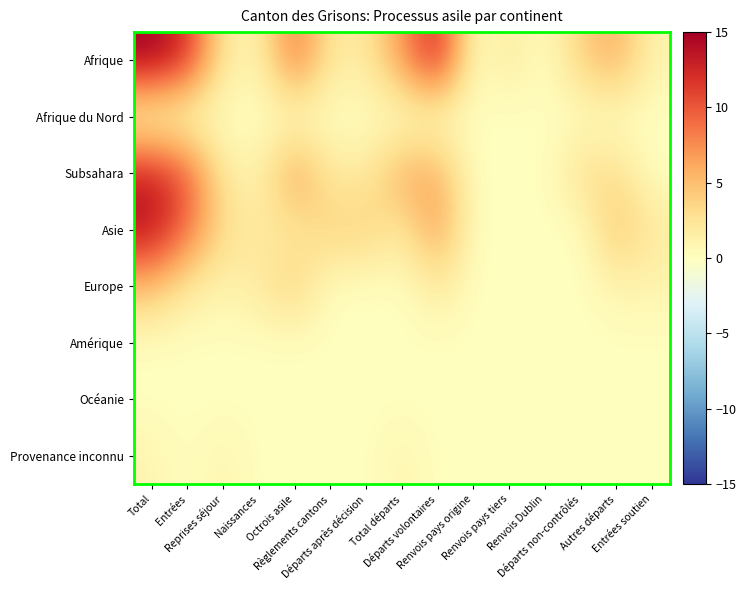

Reading left to right, transcribe all the data shown in this chart.

Afrique: Total=15	Entrées=12	Reprises séjour=2	Naissances=1	Octrois asile=9	Règlements cantons=2	Départs après décision=2	Total départs=7	Départs volontaires=13	Renvois pays origine=0	Renvois pays tiers=2	Renvois Dublin=0	Départs non-contrôlés=4	Autres départs=6	Entrées soutien=1
Afrique du Nord: Total=0	Entrées=0	Reprises séjour=0	Naissances=0	Octrois asile=0	Règlements cantons=0	Départs après décision=0	Total départs=0	Départs volontaires=0	Renvois pays origine=0	Renvois pays tiers=0	Renvois Dublin=0	Départs non-contrôlés=0	Autres départs=0	Entrées soutien=0
Subsahara: Total=13	Entrées=10	Reprises séjour=2	Naissances=1	Octrois asile=7	Règlements cantons=2	Départs après décision=2	Total départs=6	Départs volontaires=6	Renvois pays origine=0	Renvois pays tiers=0	Renvois Dublin=0	Départs non-contrôlés=3	Autres départs=3	Entrées soutien=0
Asie: Total=14	Entrées=9	Reprises séjour=3	Naissances=2	Octrois asile=2	Règlements cantons=4	Départs après décision=4	Total départs=2	Départs volontaires=7	Renvois pays origine=0	Renvois pays tiers=0	Renvois Dublin=0	Départs non-contrôlés=0	Autres départs=5	Entrées soutien=2
Europe: Total=5	Entrées=2	Reprises séjour=1	Naissances=2	Octrois asile=4	Règlements cantons=0	Départs après décision=0	Total départs=0	Départs volontaires=2	Renvois pays origine=0	Renvois pays tiers=0	Renvois Dublin=0	Départs non-contrôlés=0	Autres départs=1	Entrées soutien=1
Amérique: Total=0	Entrées=0	Reprises séjour=0	Naissances=0	Octrois asile=0	Règlements cantons=0	Départs après décision=0	Total départs=0	Départs volontaires=0	Renvois pays origine=0	Renvois pays tiers=0	Renvois Dublin=0	Départs non-contrôlés=0	Autres départs=0	Entrées soutien=0
Océanie: Total=0	Entrées=0	Reprises séjour=0	Naissances=0	Octrois asile=0	Règlements cantons=0	Départs après décision=0	Total départs=0	Départs volontaires=0	Renvois pays origine=0	Renvois pays tiers=0	Renvois Dublin=0	Départs non-contrôlés=0	Autres départs=0	Entrées soutien=0
Provenance inconnu: Total=1	Entrées=0	Reprises séjour=1	Naissances=0	Octrois asile=0	Règlements cantons=0	Départs après décision=0	Total départs=1	Départs volontaires=0	Renvois pays origine=0	Renvois pays tiers=0	Renvois Dublin=0	Départs non-contrôlés=0	Autres départs=0	Entrées soutien=0